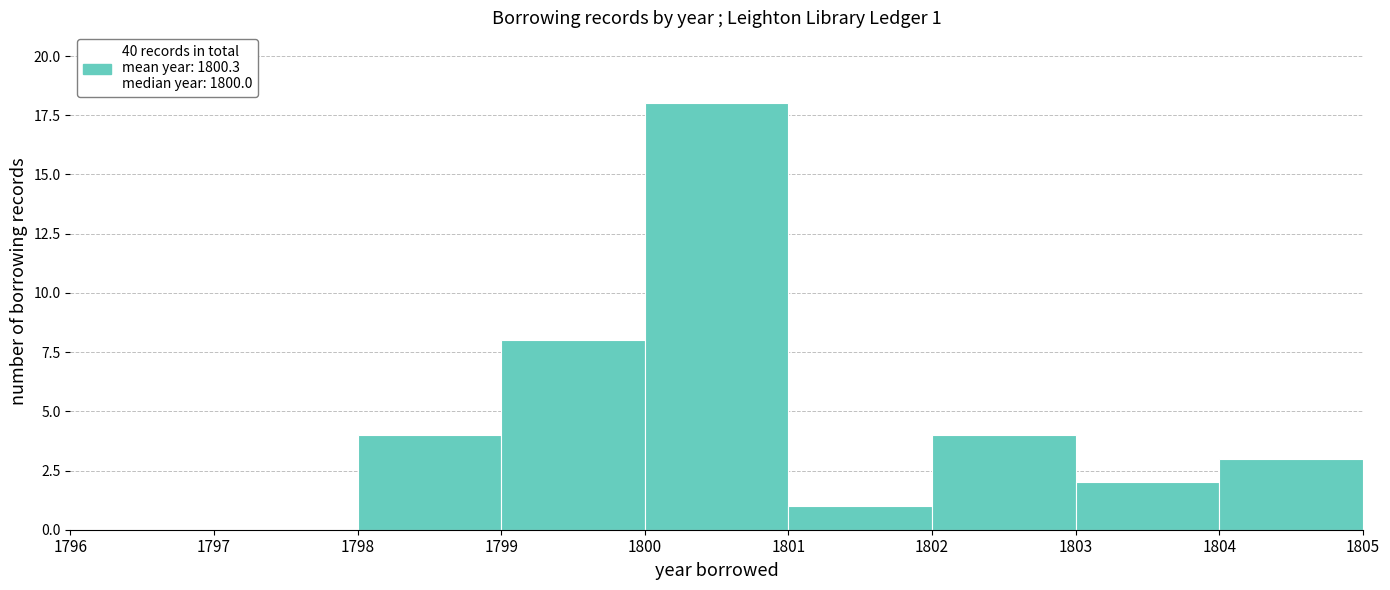

Over which range of the x-axis is the bar tallest?

1800 to 1801